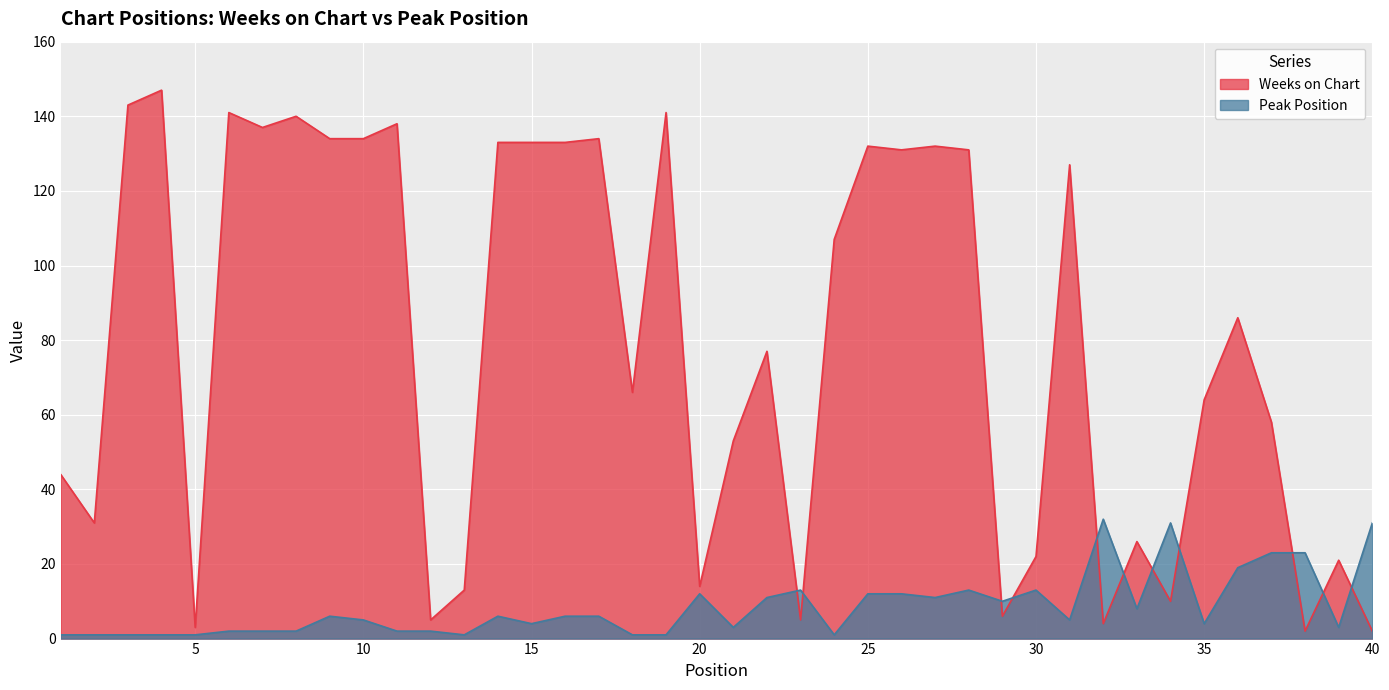

What is the difference between the maximum and second lowest values in the Peak Position series?

31